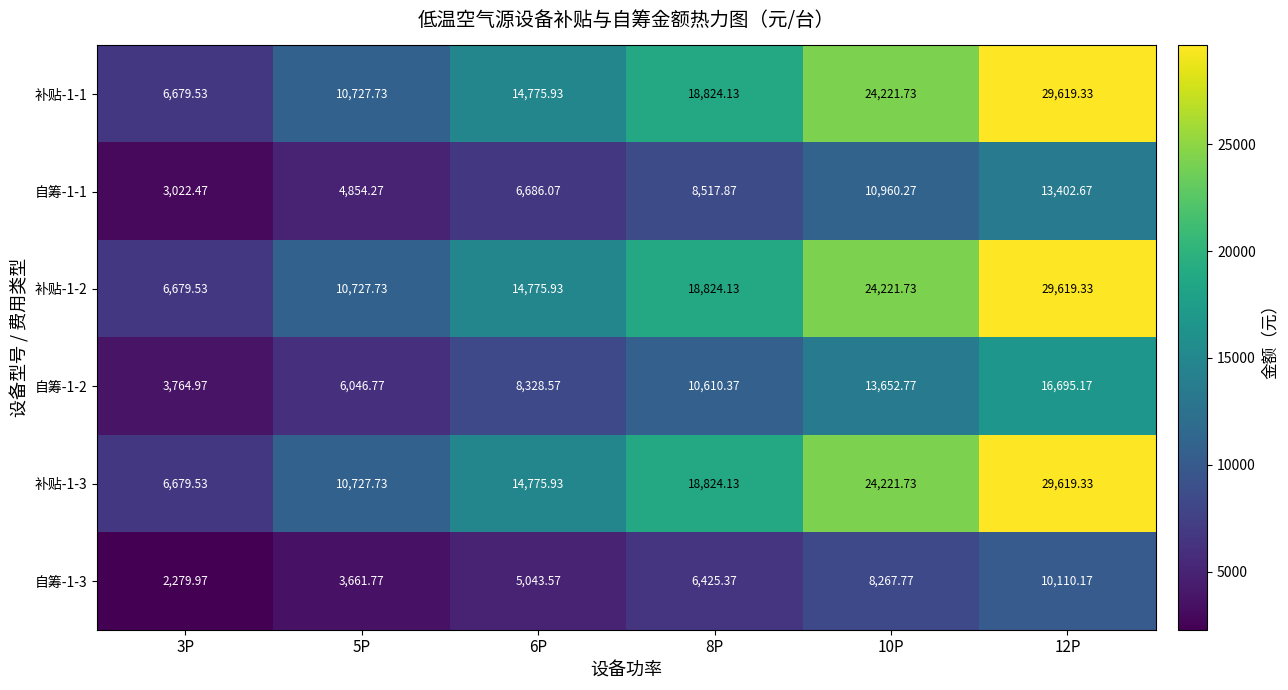

Is the value of 自筹-1-3 at 8P greater than the value of 补贴-1-1 at 12P?

No